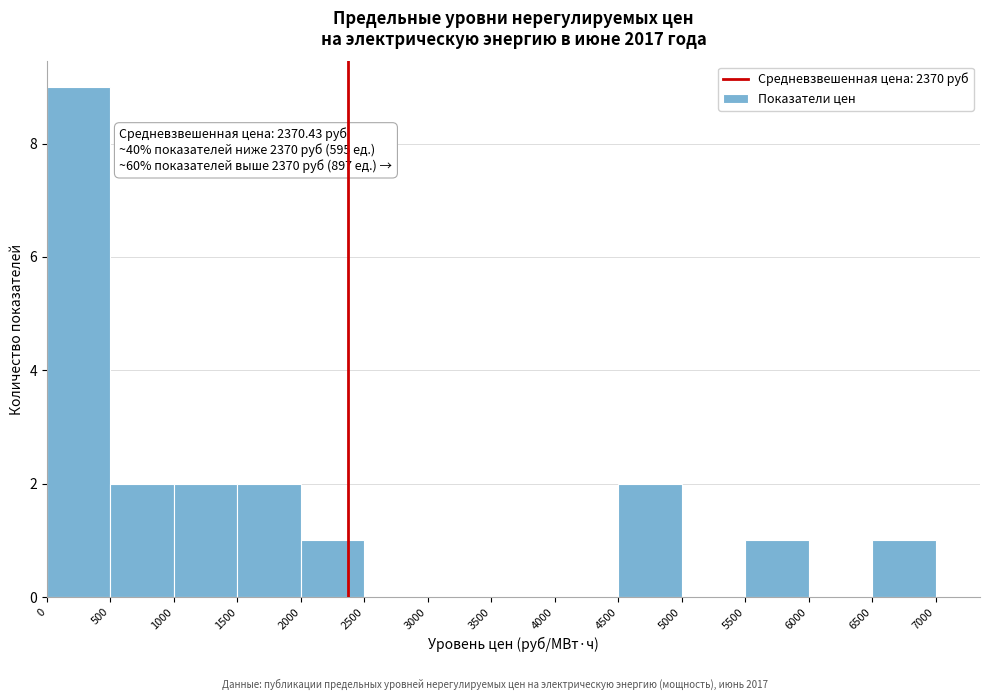

Over which range of the x-axis is the bar tallest?

0 to 500